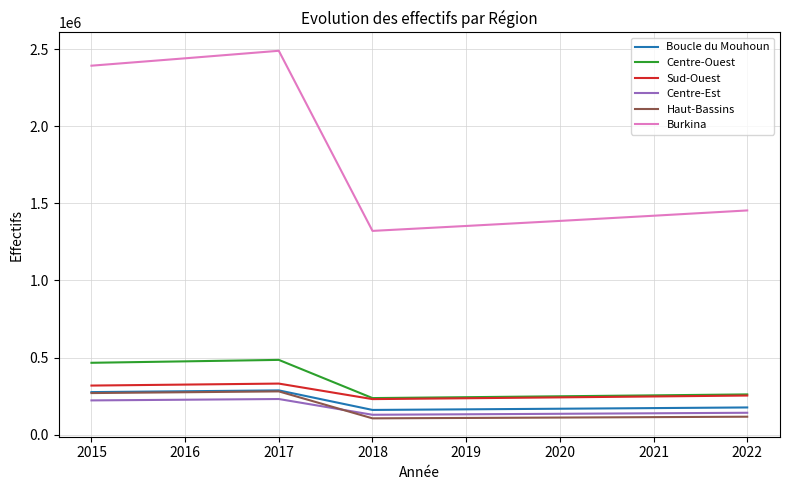

Which series changed the most between 2017 and 2022?

Burkina